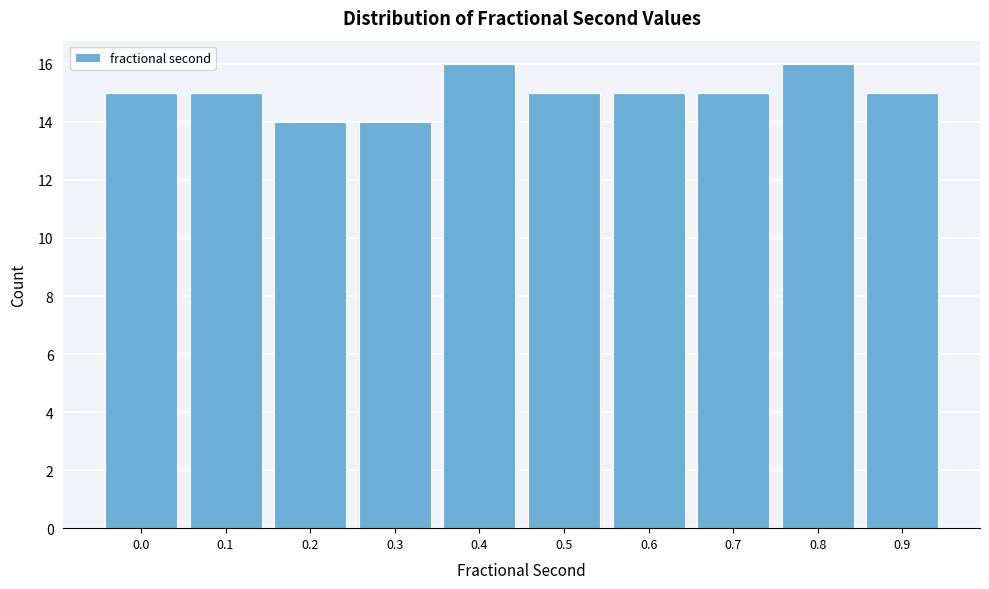

Reading left to right, what are all the values shown in this chart?

15	15	14	14	16	15	15	15	16	15